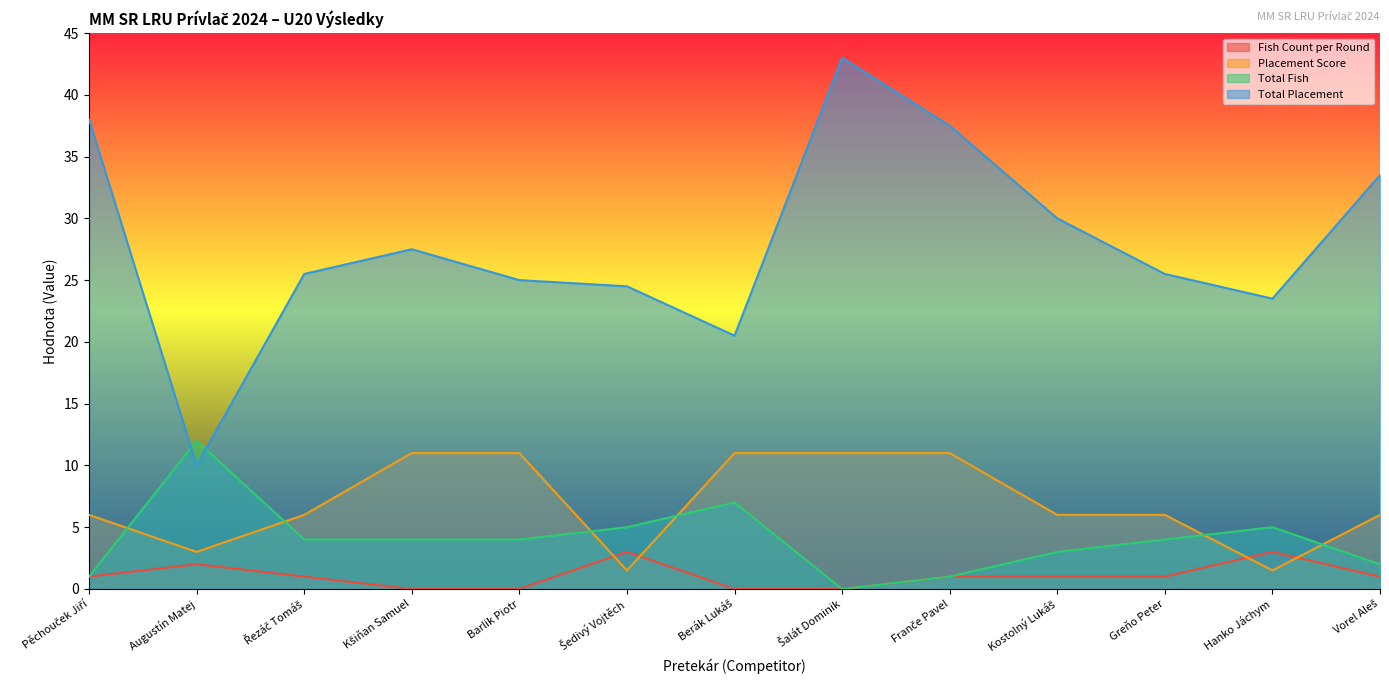

True or false: Total Fish and Fish Count per Round intersect in this chart.

False